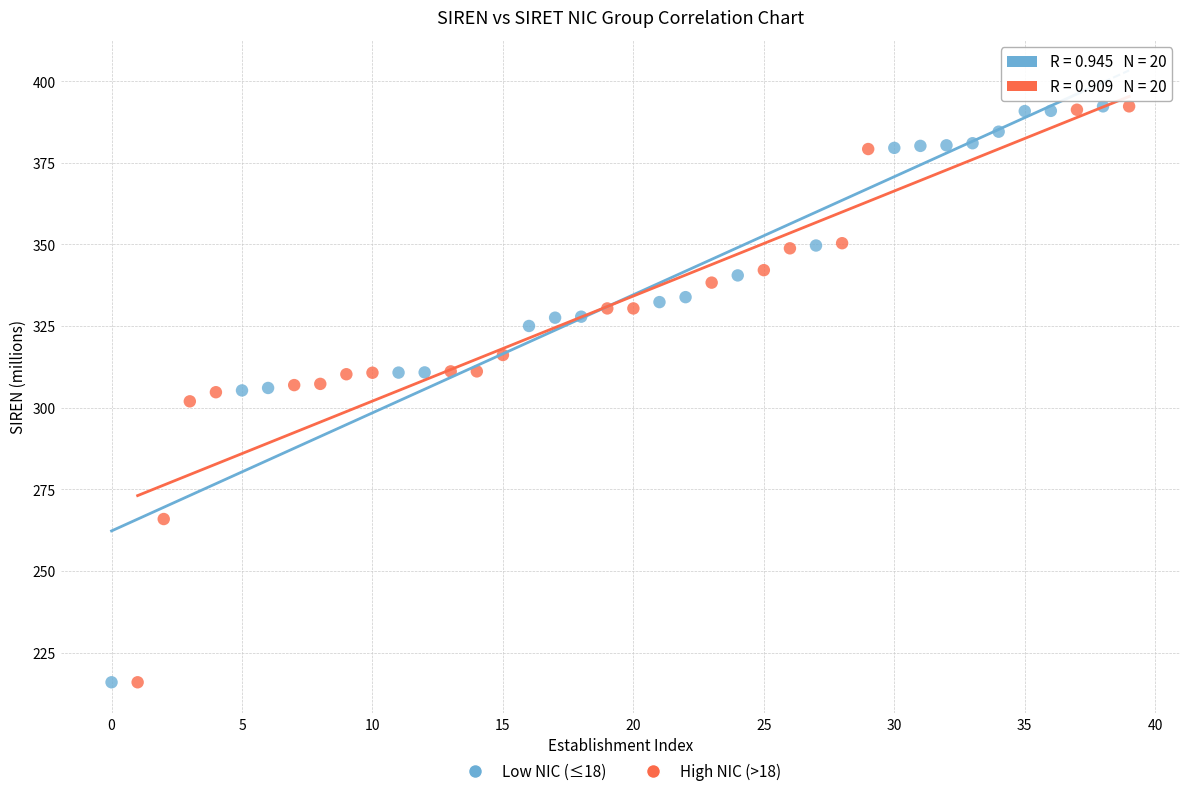

What are all the series names shown in the legend?

Low NIC (≤18), High NIC (>18)